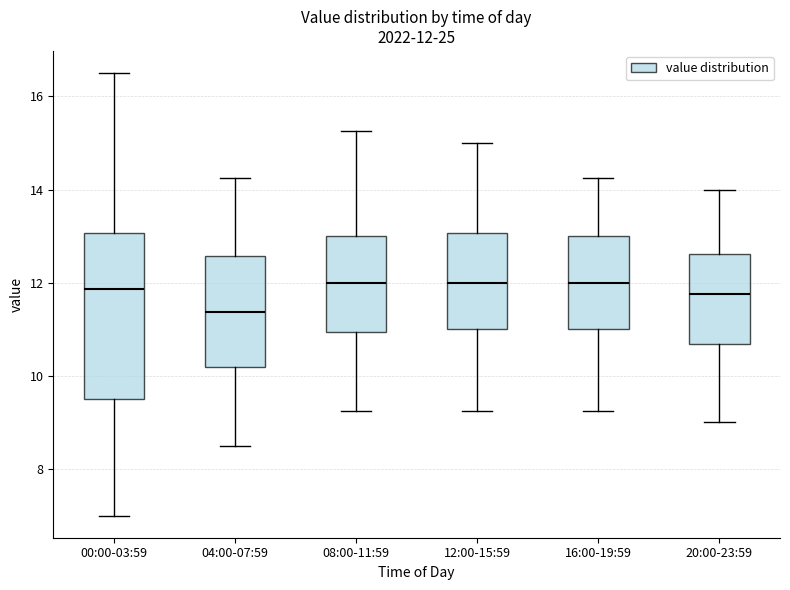

Which box is the tallest, from its lower edge to its upper edge?

00:00-03:59